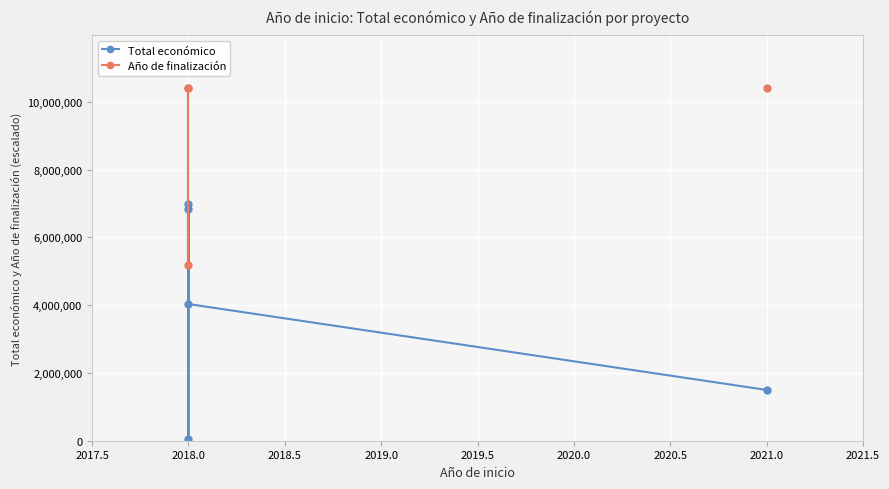

True or false: Año de finalización and Total económico cross at least once.

False